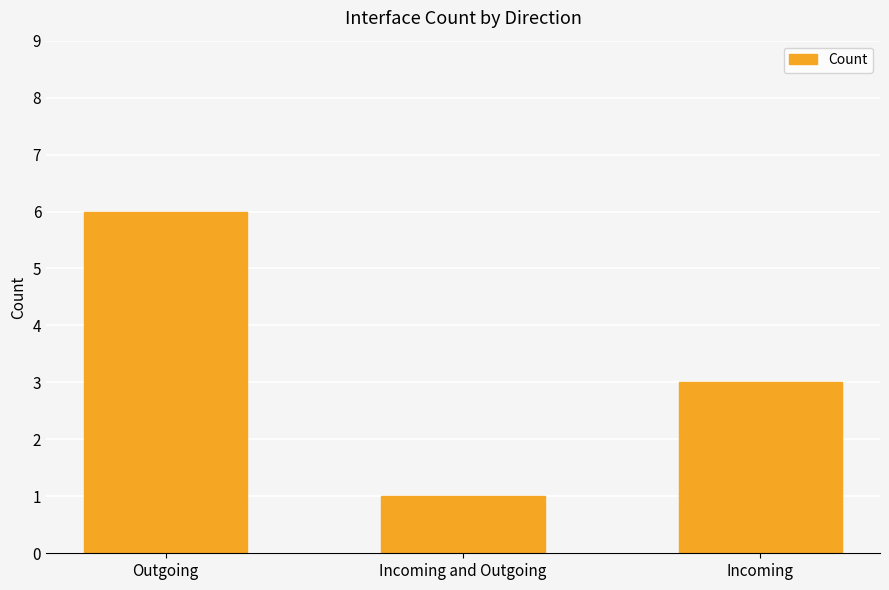

What is the change in value from Outgoing to Incoming?

-3